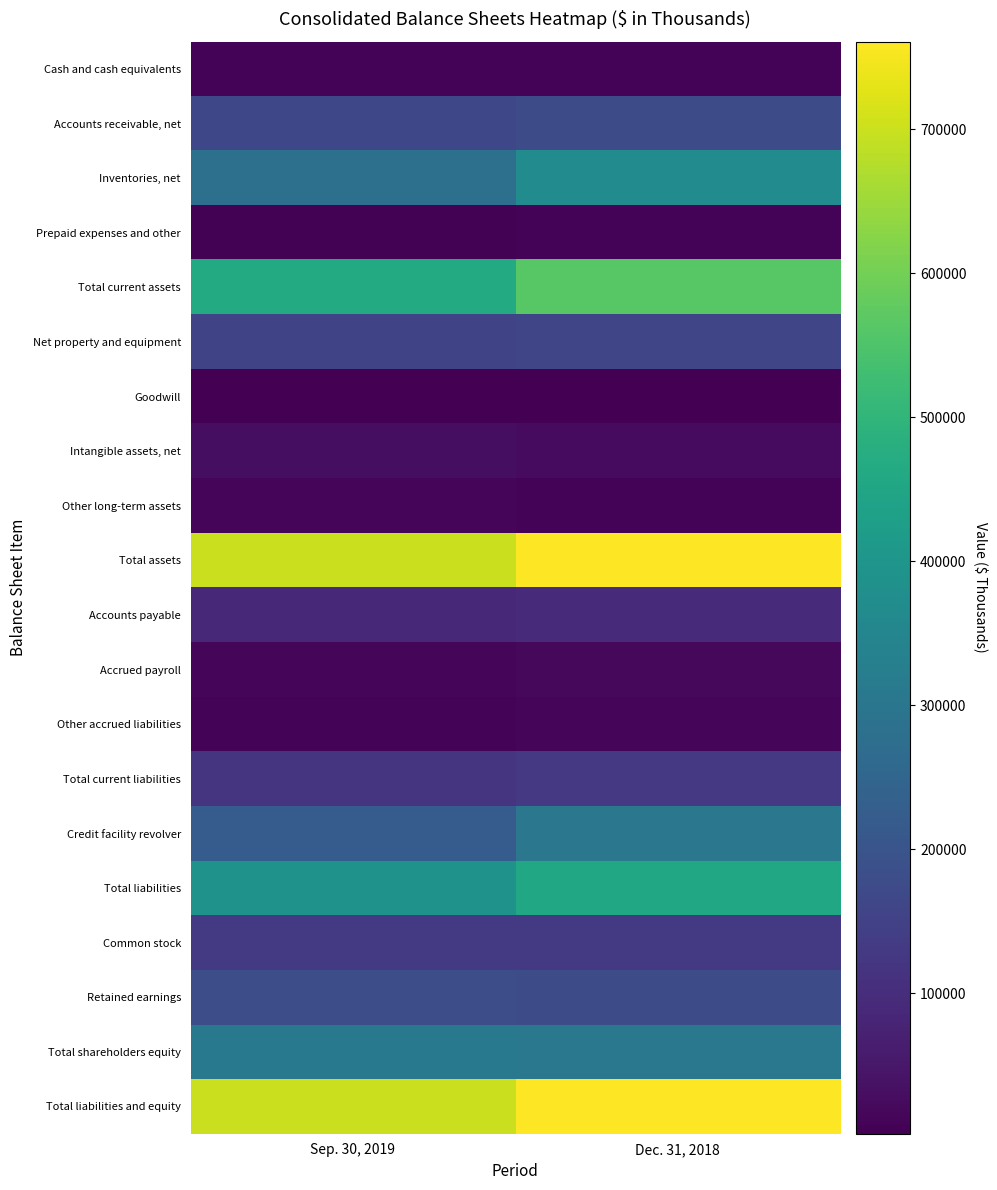

What is the spread (max minus min) of values at Sep. 30, 2019?

695320